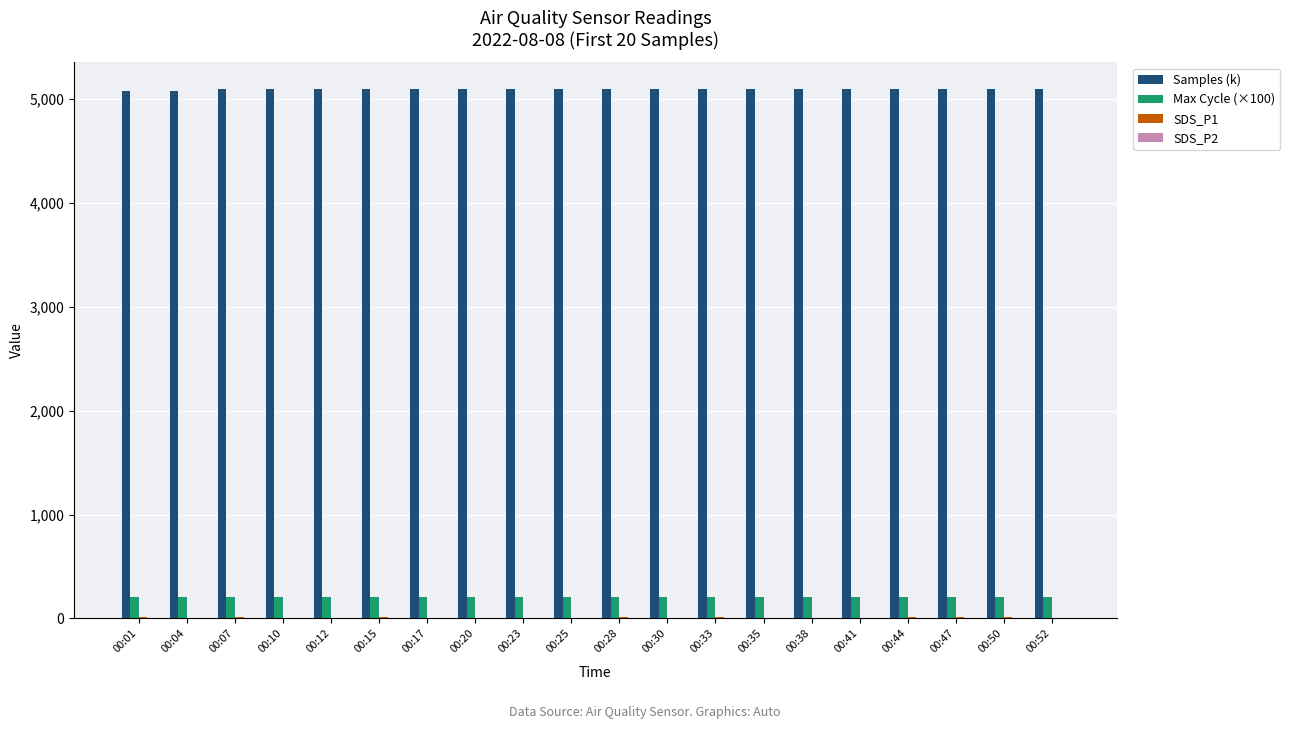

What is the maximum value shown in the chart?

5100.9